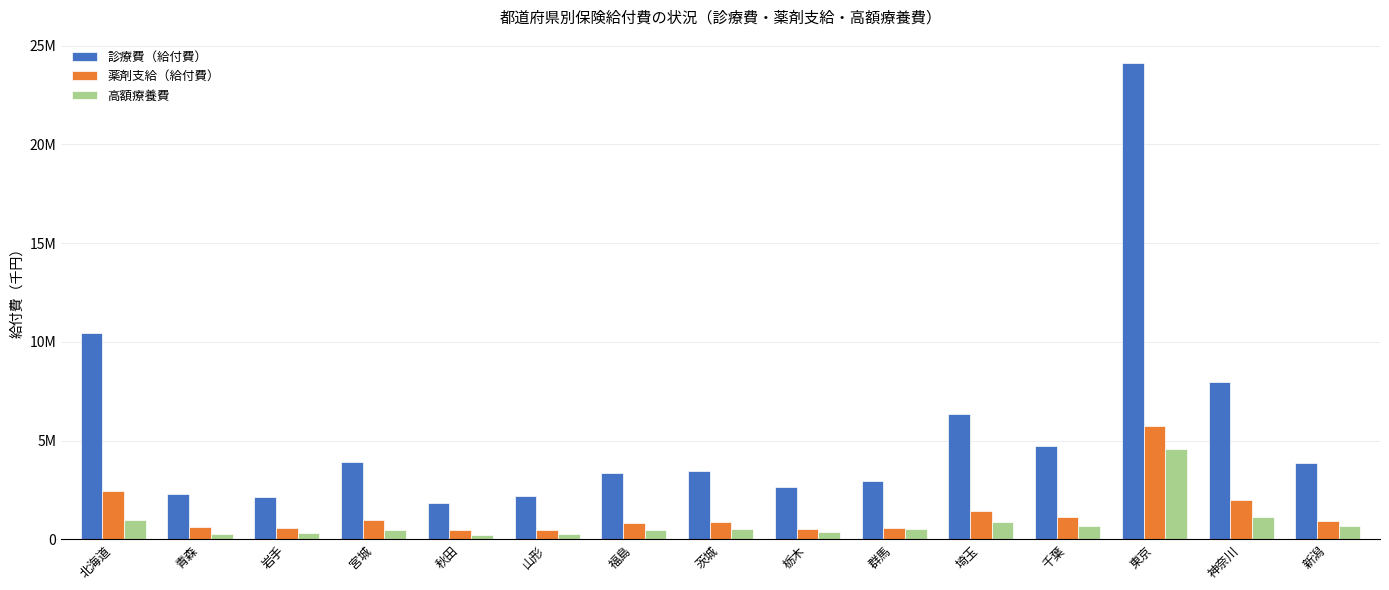

Which series has the widest spread of values?

診療費（給付費）